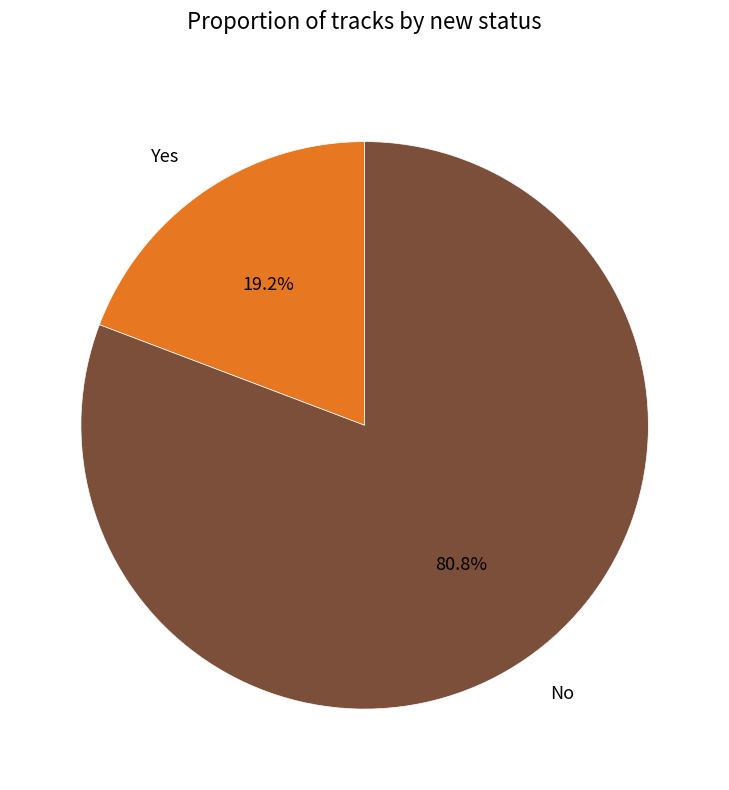

Which category has the smallest portion of the pie?

Yes